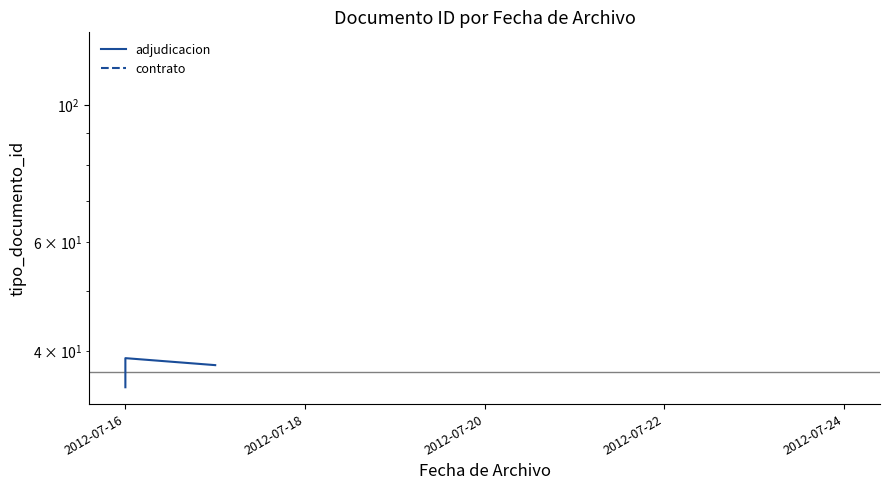

The value at 2012-07-16 is 64. True or false?

False